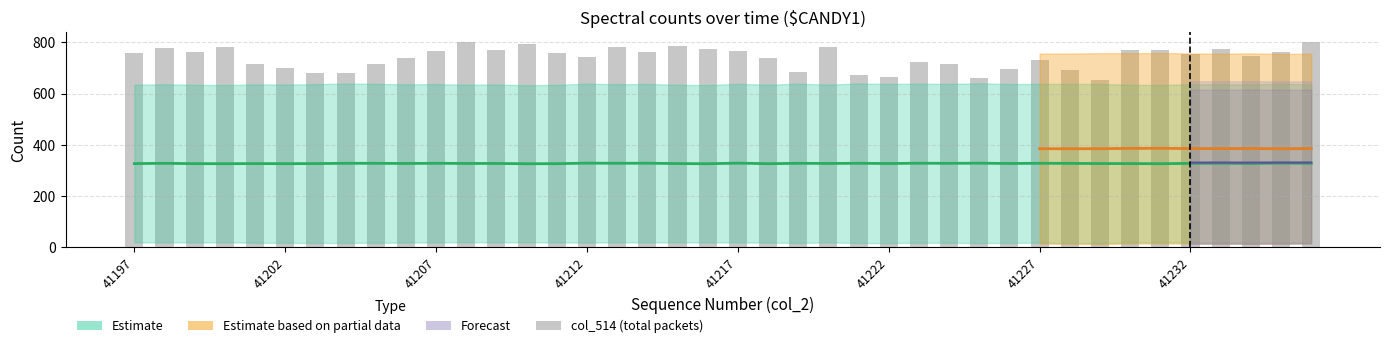

Is it true that col_516 equals 148.4 at 41203?

False